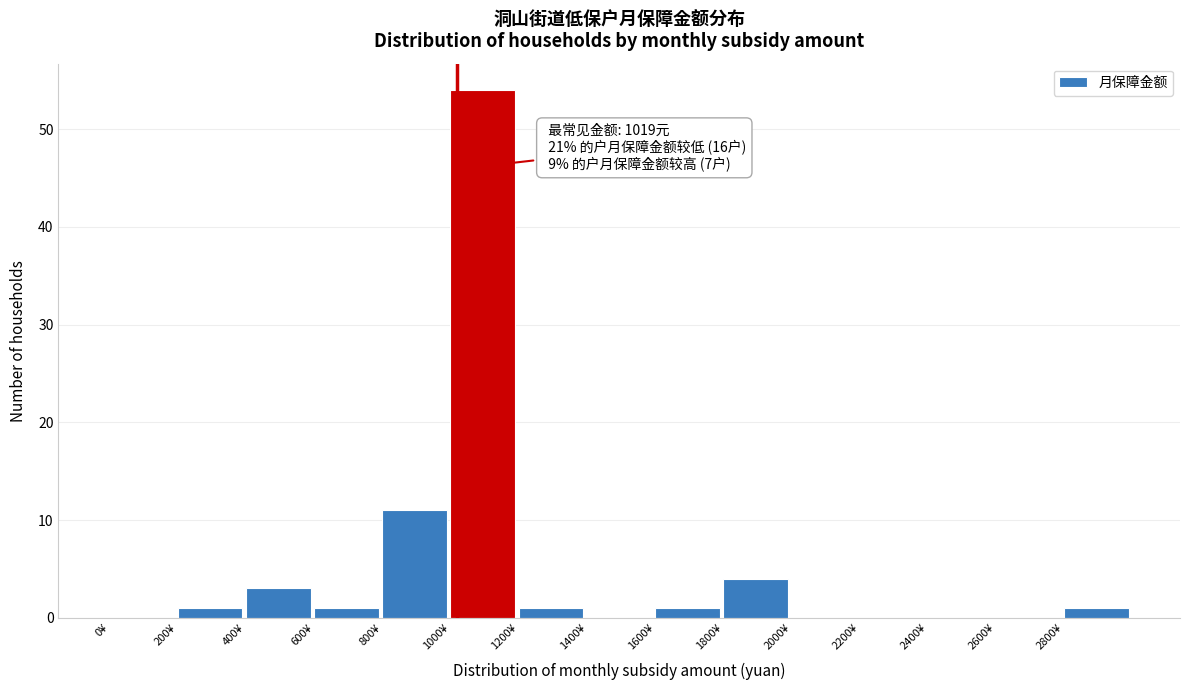

Over which range of the x-axis is the bar tallest?

1000 to 1200